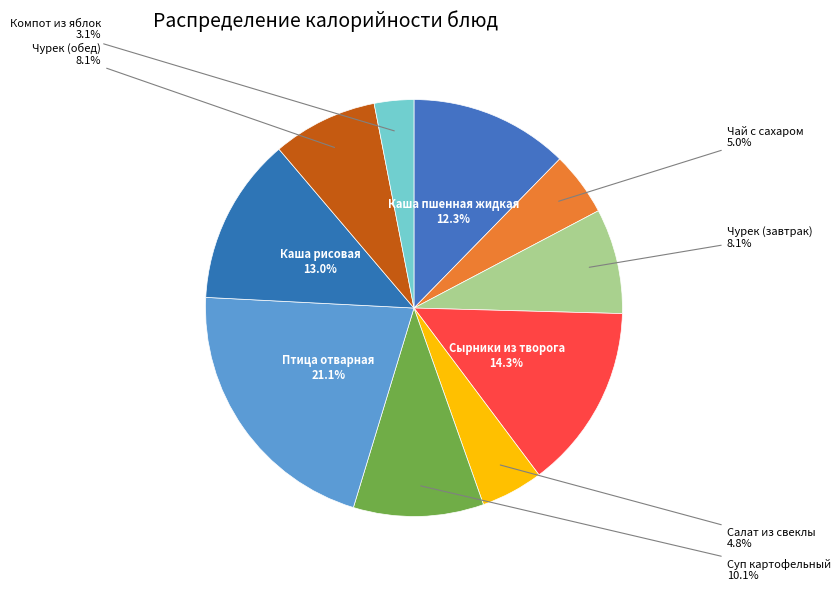

Count the number of slices in the pie.

10